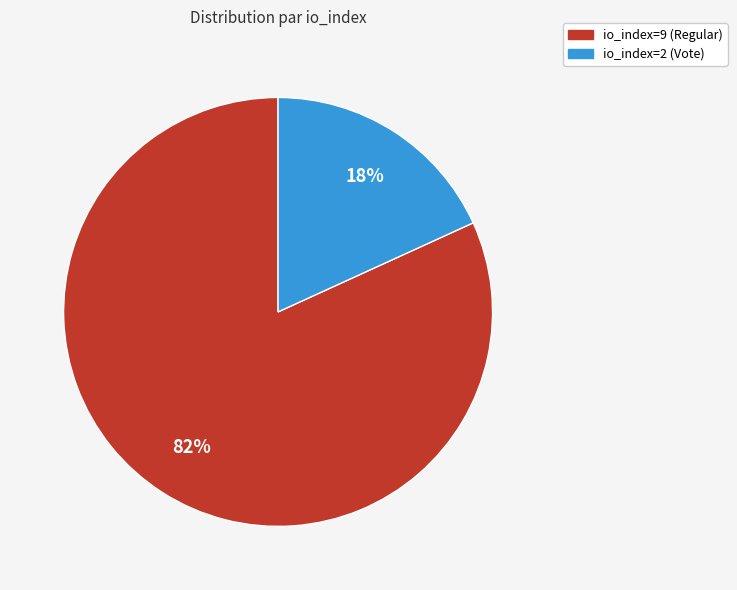

Is the sum of io_index=2 (Vote) and io_index=9 (Regular) greater than half?

Yes